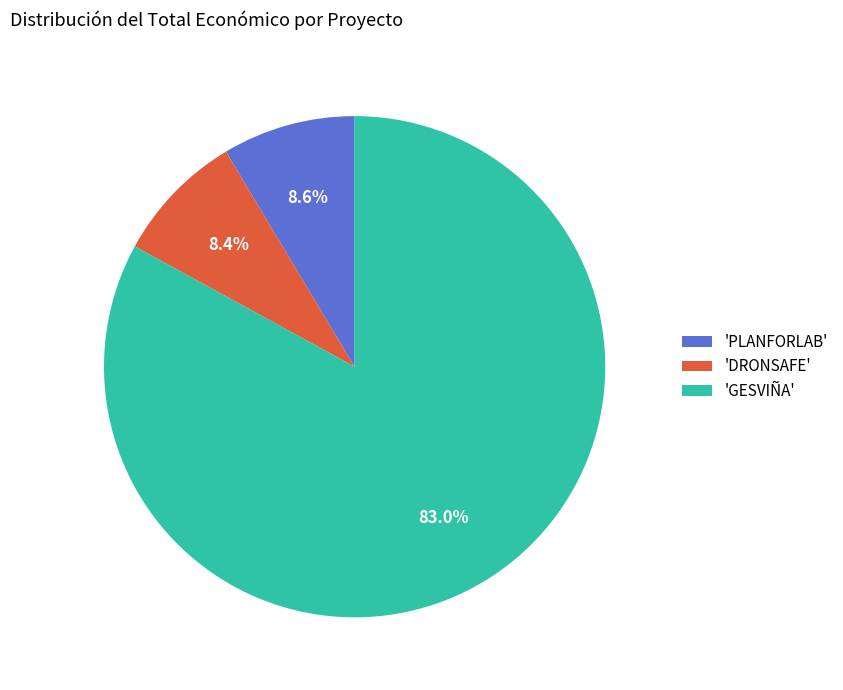

Is there any slice that represents more than half of the pie?

Yes